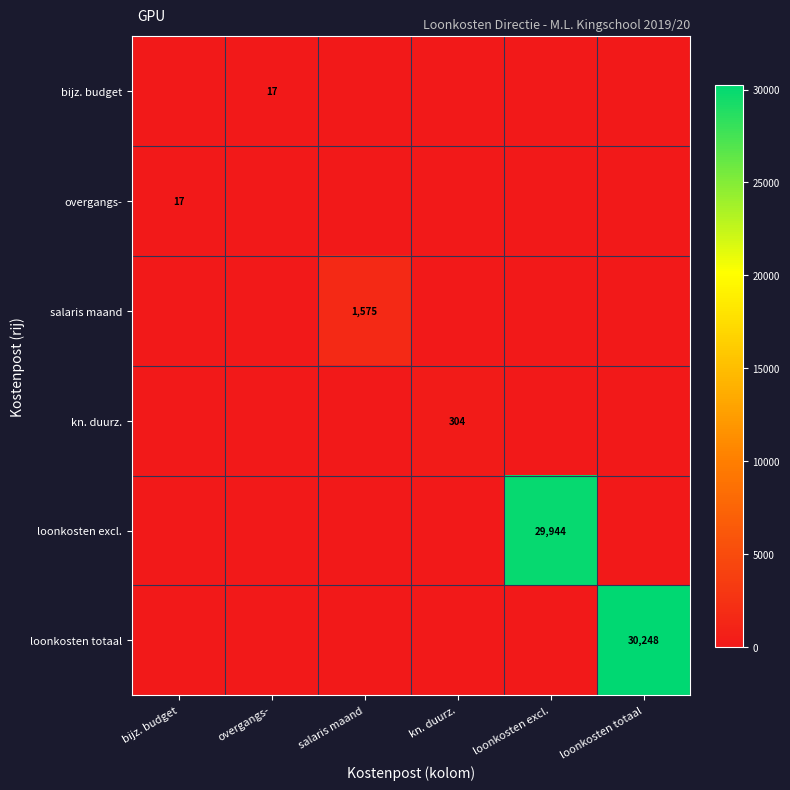

The salaris maand series shows 1575 at salaris maand. True or false?

True